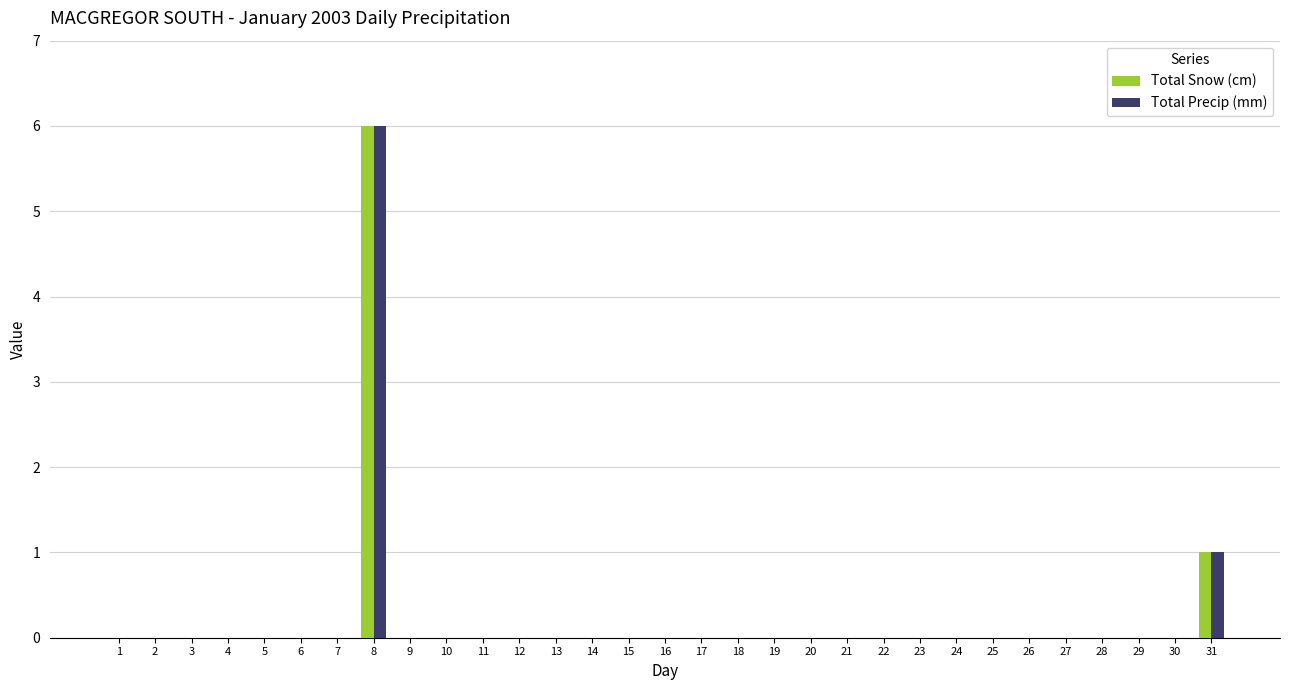

What are all the series names shown in the legend?

Total Snow (cm), Total Precip (mm)